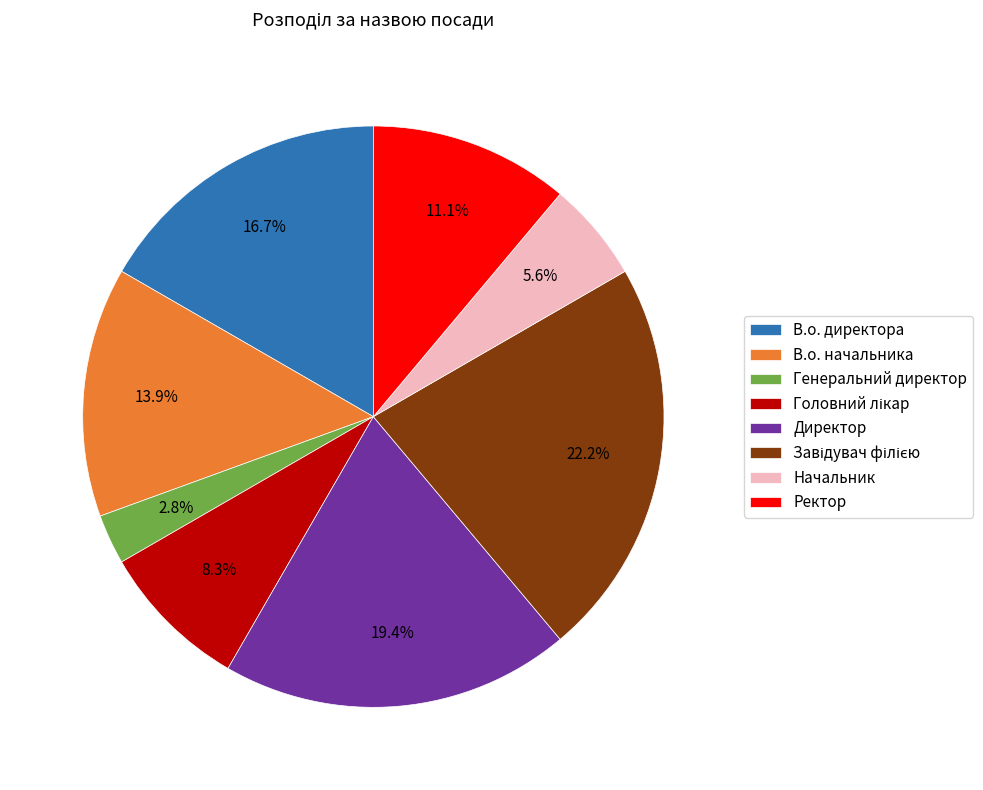

How much of the chart is everything except Директор?

80.6%